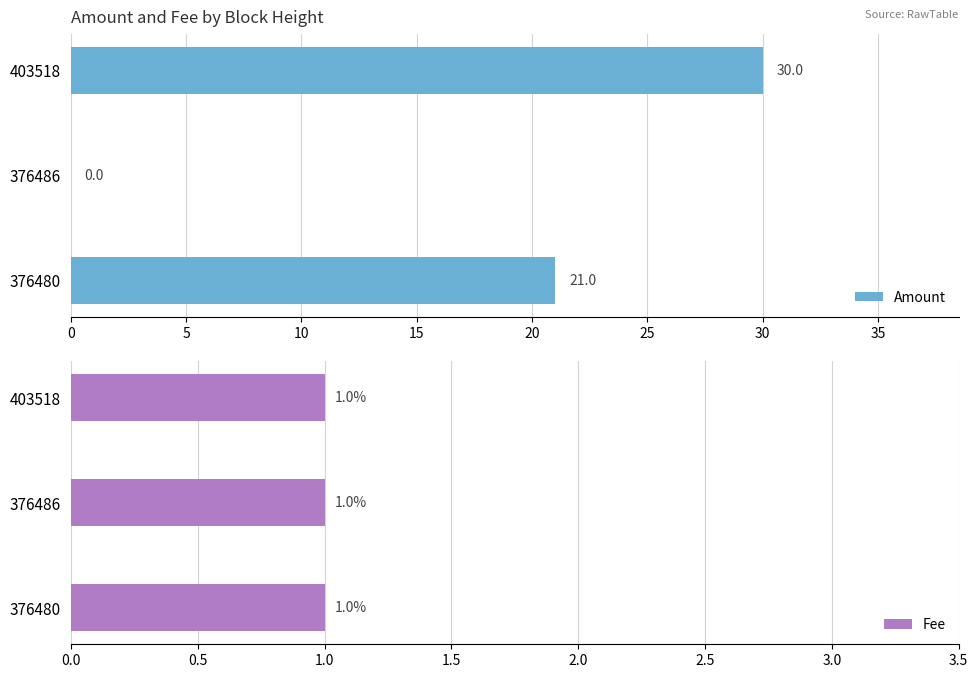

At which label is Amount closest to 15?

376480